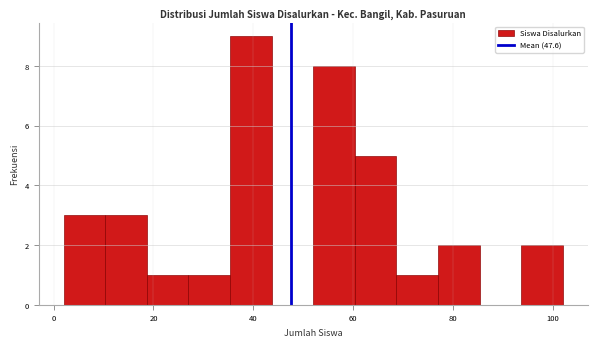

Reading left to right, transcribe this chart: for each bar, give the range it covers on the x-axis and its height. Neither the bar edges nor the heights are printed on the chart, so give them approximately, as read against the axes.

2 to 10: 3
10 to 18: 3
18 to 28: 1
28 to 36: 1
36 to 44: 9
44 to 52: 0
52 to 60: 8
60 to 68: 5
68 to 78: 1
78 to 86: 2
86 to 94: 0
94 to 102: 2